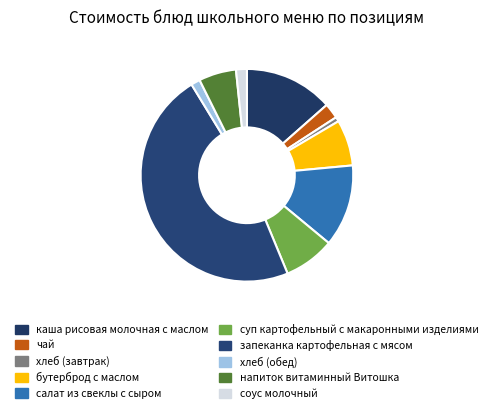

Rank the categories by value from highest to lowest.

запеканка картофельная с мясом, каша рисовая молочная с маслом, салат из свеклы с сыром, суп картофельный с макаронными изделиями, бутерброд с маслом, напиток витаминный Витошка, чай, соус молочный, хлеб (обед), хлеб (завтрак)